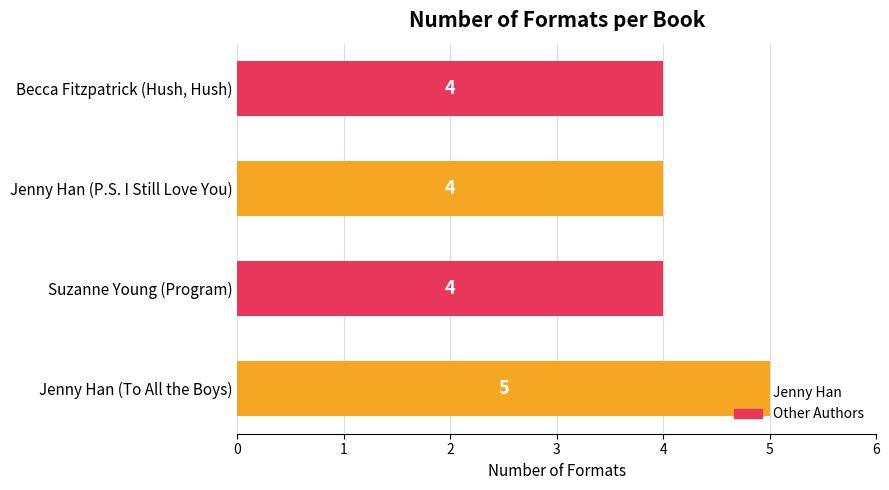

The value at Jenny Han (To All the Boys) is 5. True or false?

True